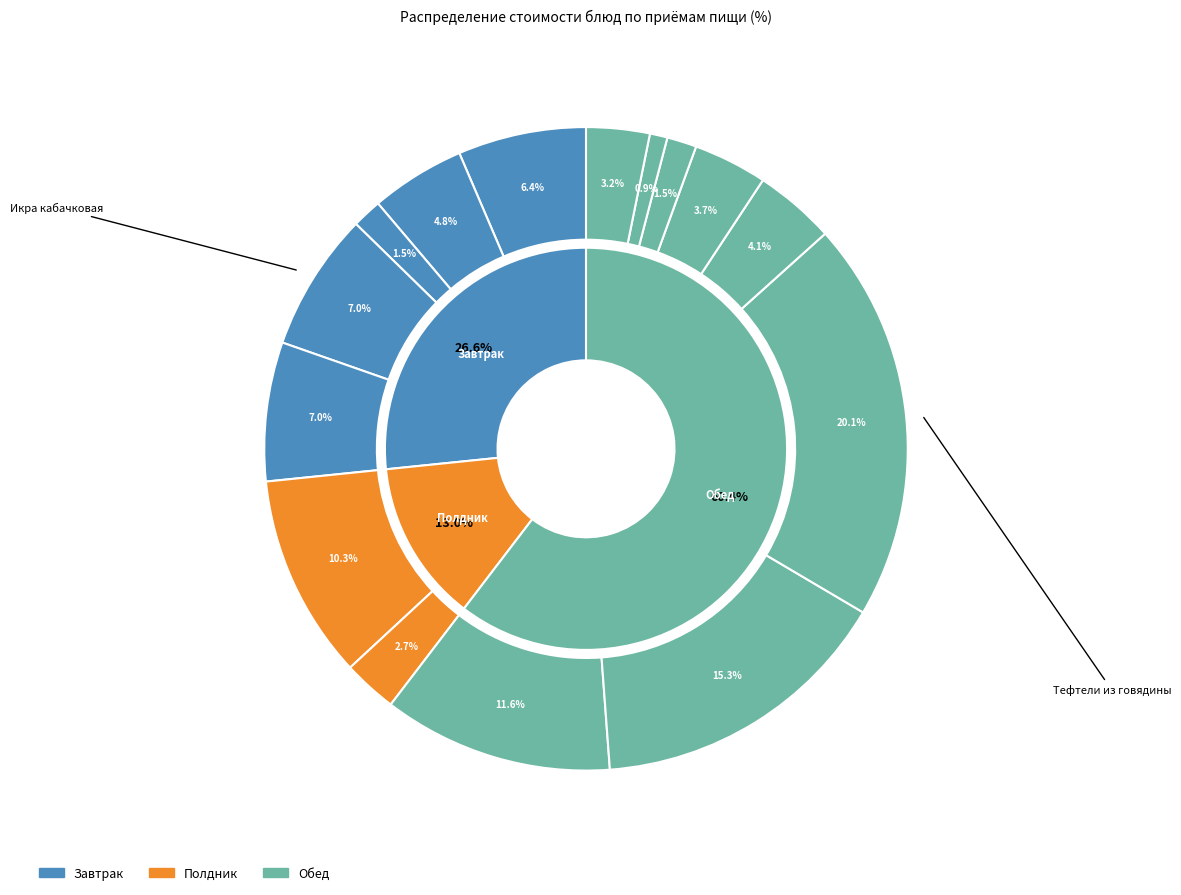

How many segments does this pie chart have?

15